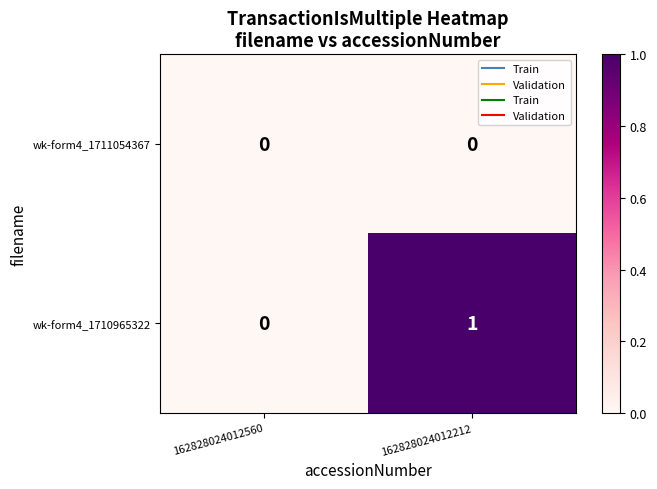

Count the number of categories in the chart.

2